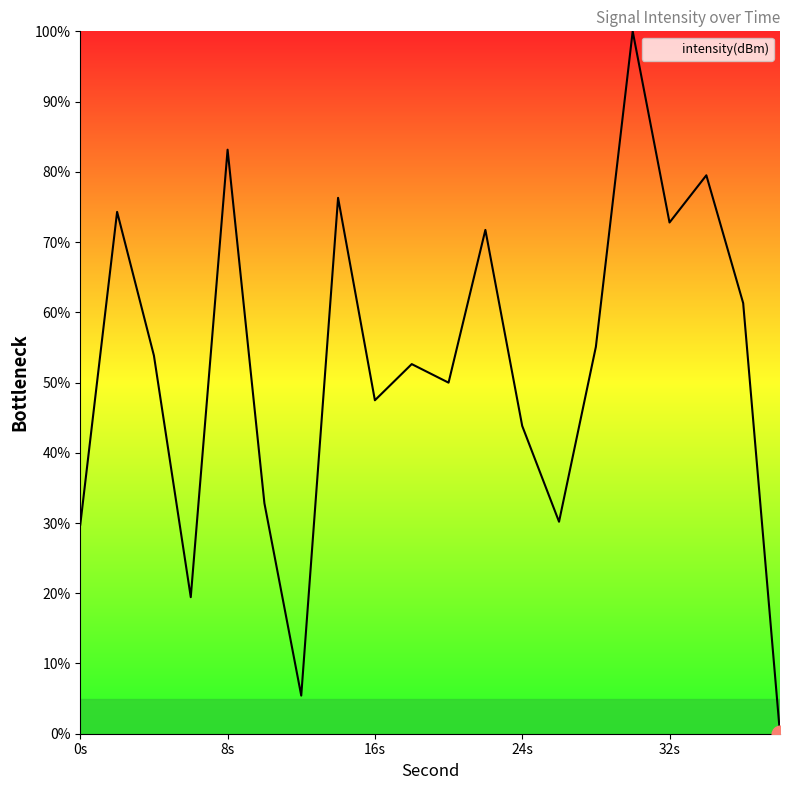

What is the greatest value displayed?

100.0